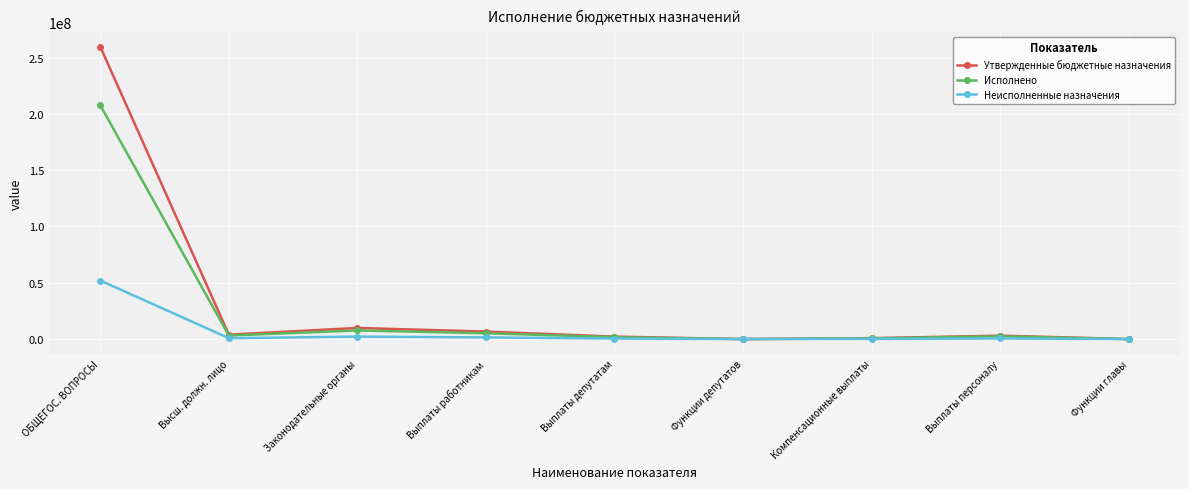

True or false: Неисполненные назначения has more than 0 points higher than both neighbors.

True